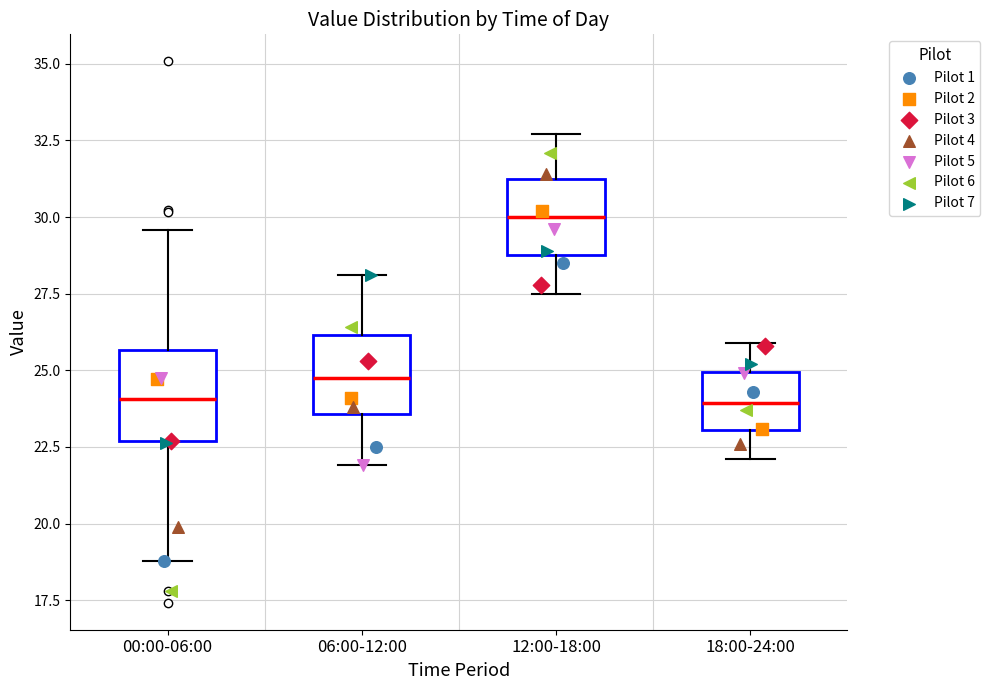

Reading left to right, transcribe this box plot: for each box, give where its median line is, the range the box spans, and where its two whiskers end, as read against the y-axis. The values are not printed on the chart, so give them approximately, as read against the axis.

00:00-06:00: median 24.0, box 22.5 to 25.5, whiskers 19.0 to 29.5
06:00-12:00: median 25.0, box 23.5 to 26.0, whiskers 22.0 to 28.0
12:00-18:00: median 30.0, box 29.0 to 31.5, whiskers 27.5 to 32.5
18:00-24:00: median 24.0, box 23.0 to 25.0, whiskers 22.0 to 26.0